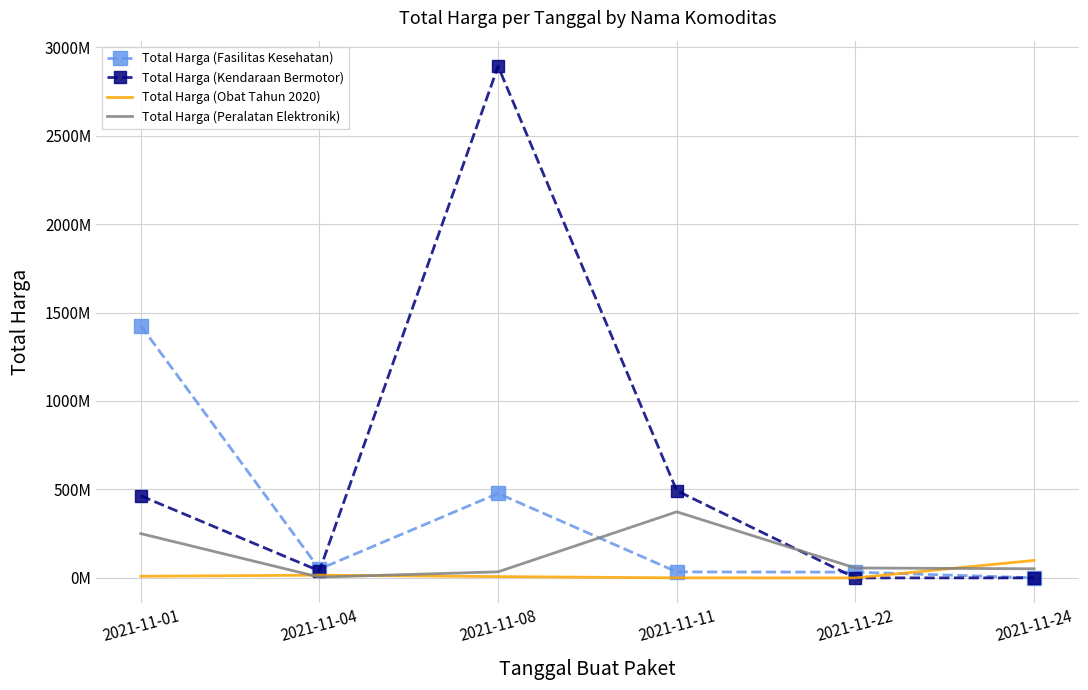

Which series has the largest total across all categories?

Total Harga (Kendaraan Bermotor)